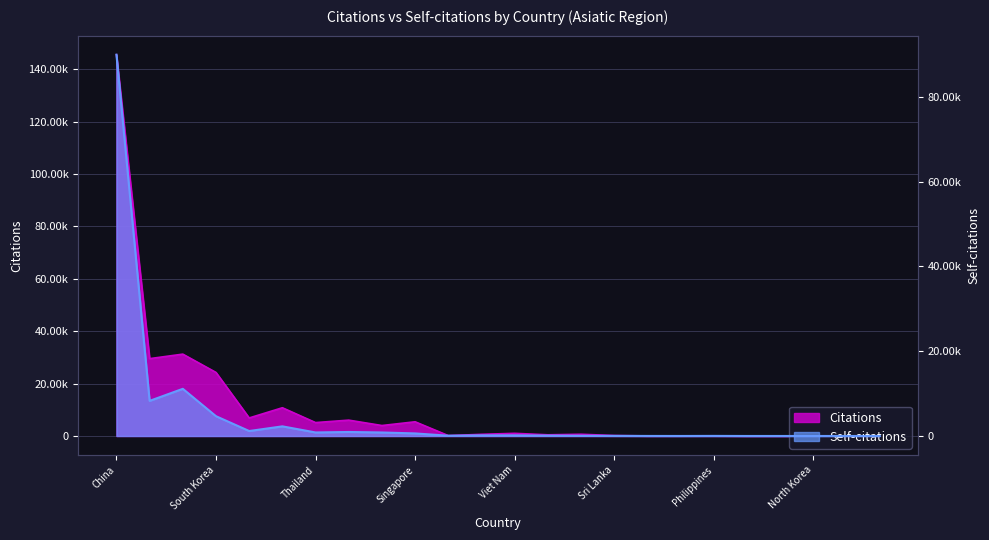

Count the number of data series in this chart.

2